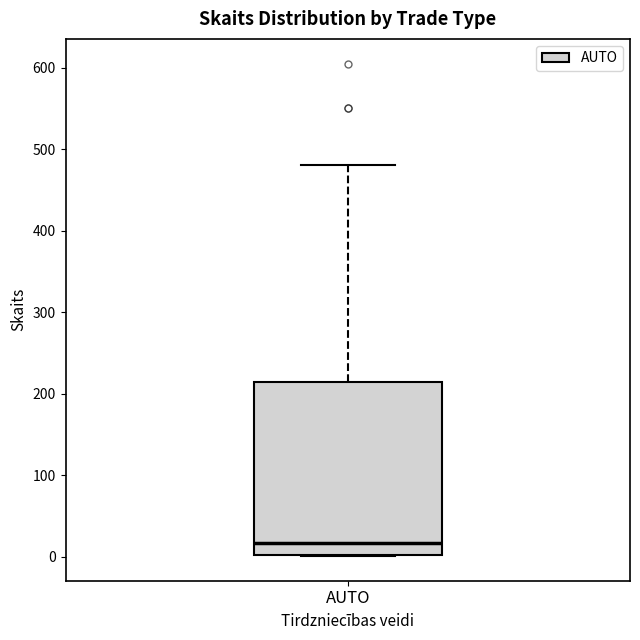

Where does the upper whisker of the box for AUTO end on the y-axis? The values are not printed on the chart, so give them approximately, as read against the axis.

480